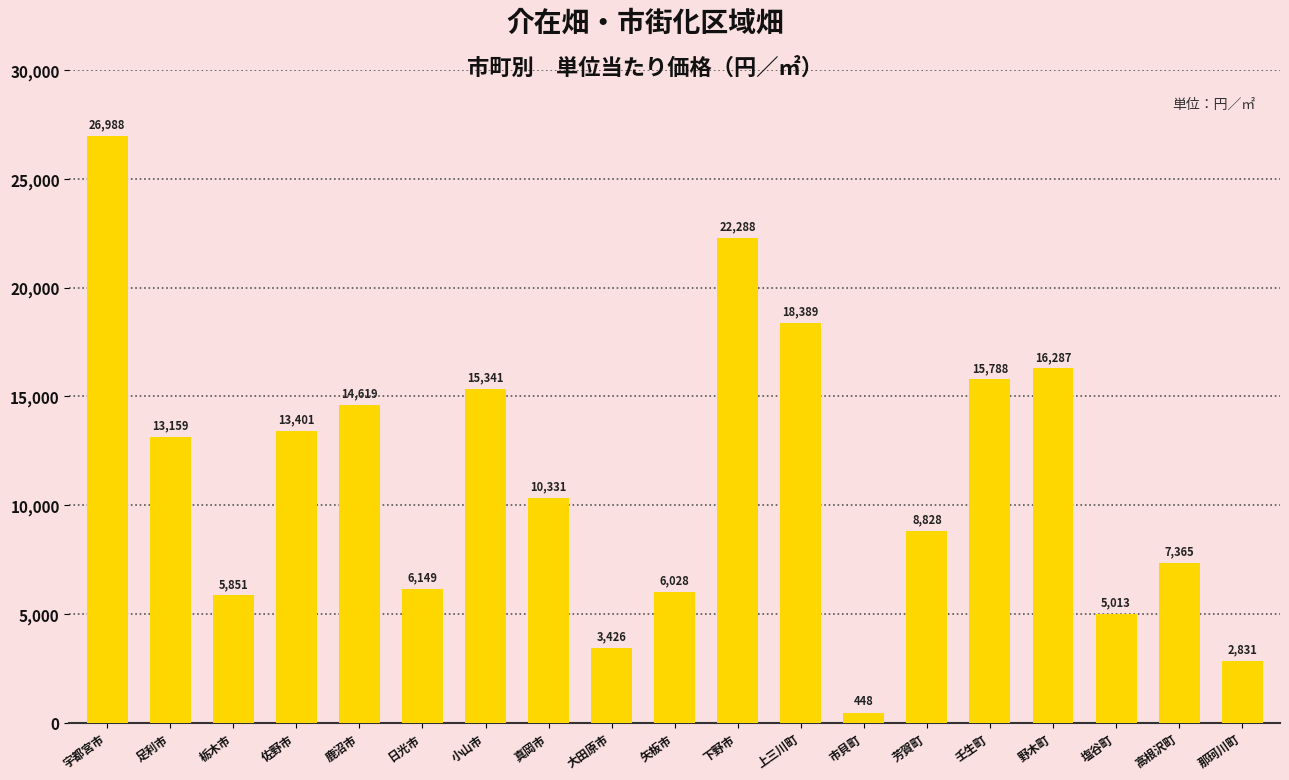

True or false: the data shows 15341 at 小山市.

True